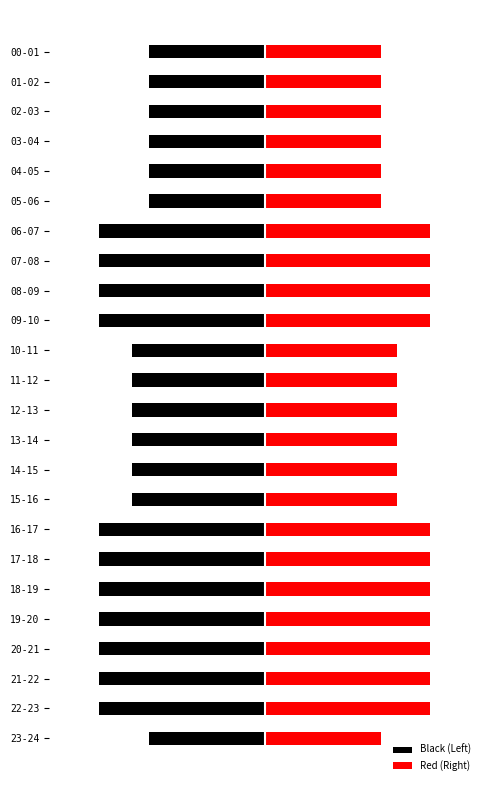

What is the sum of all Red (Right) values?

1035